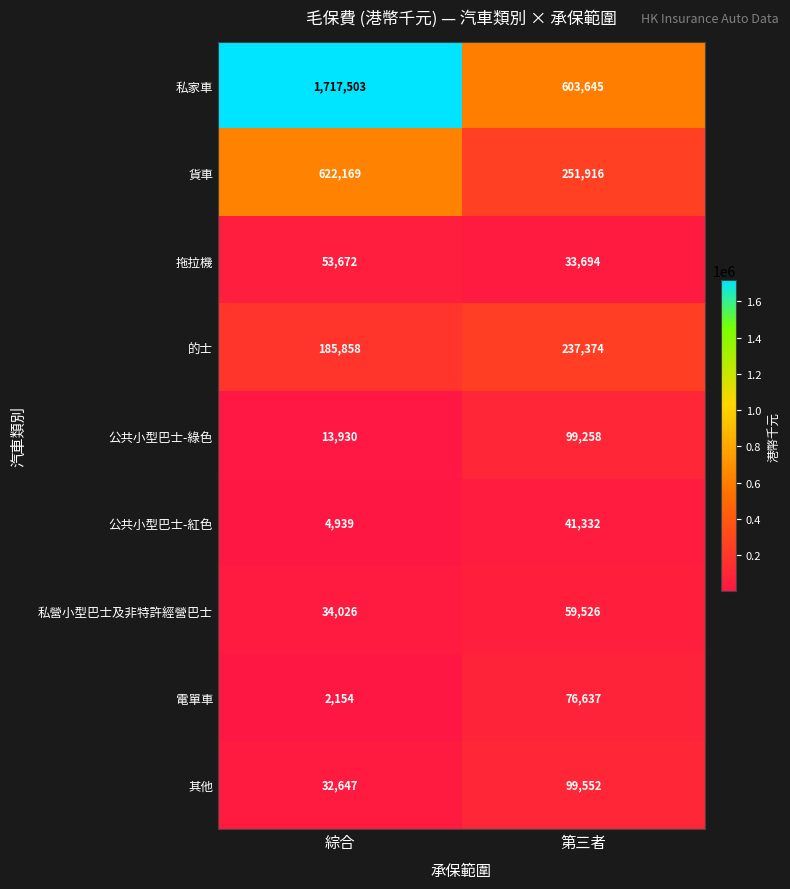

Which series has the largest range (max minus min)?

私家車